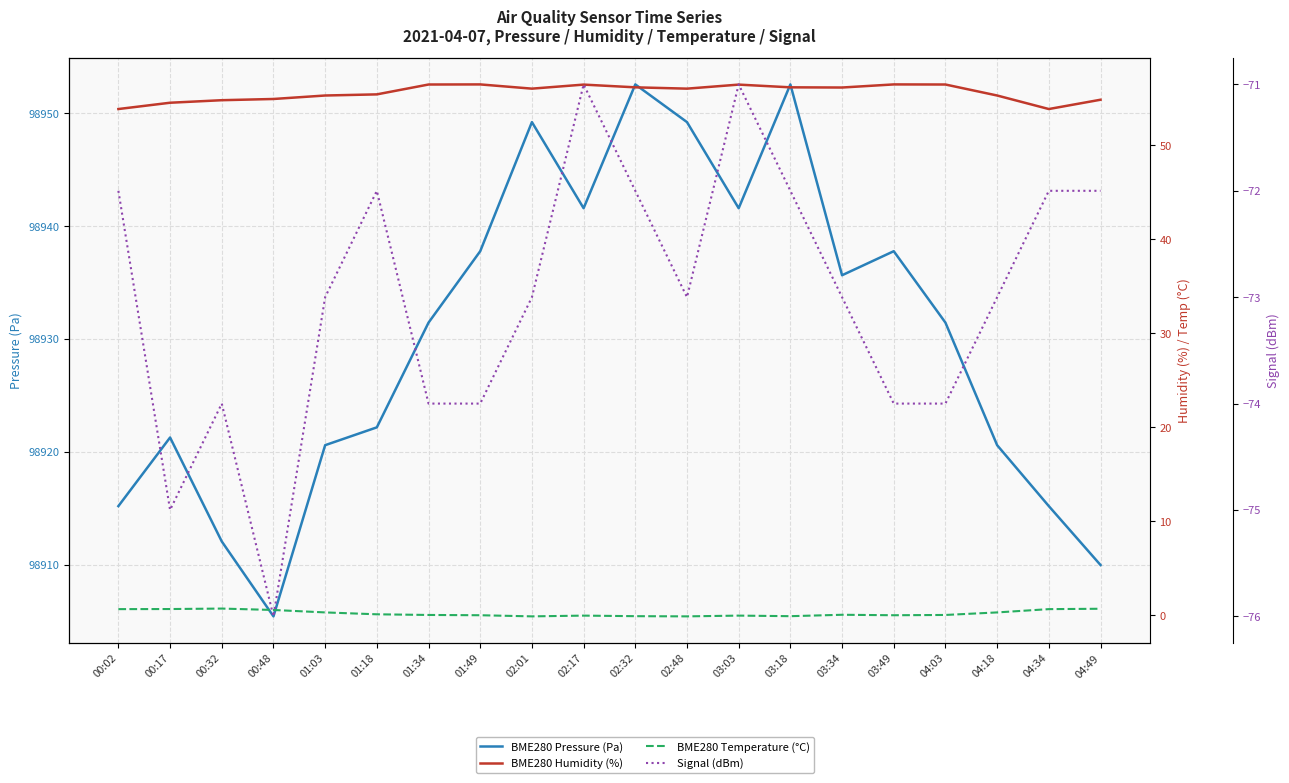

Where does the BME280 Pressure (Pa) series first go above 98931?

01:34